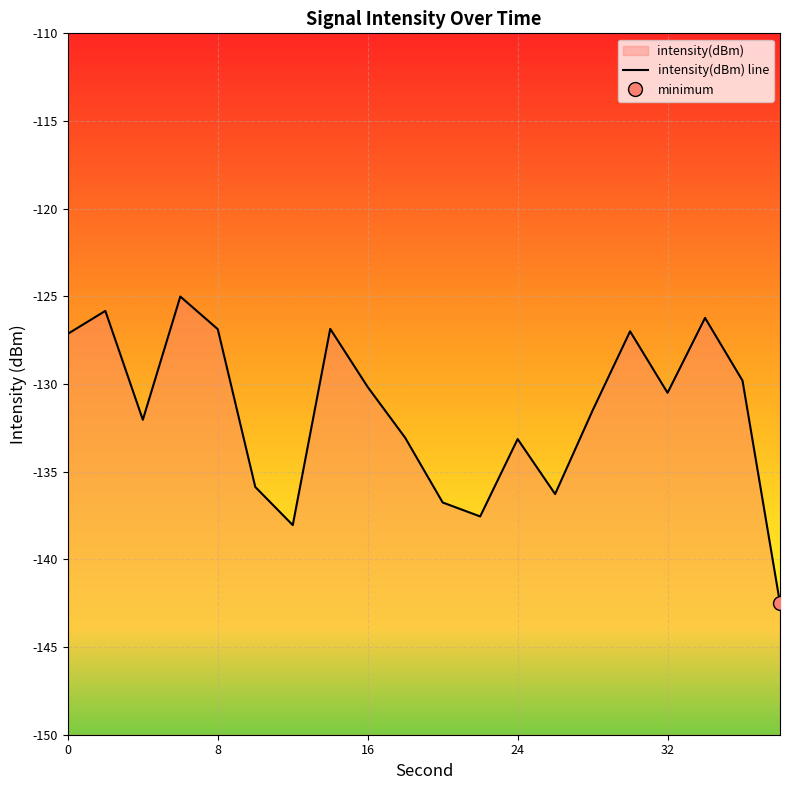

What is the average value?

-131.6